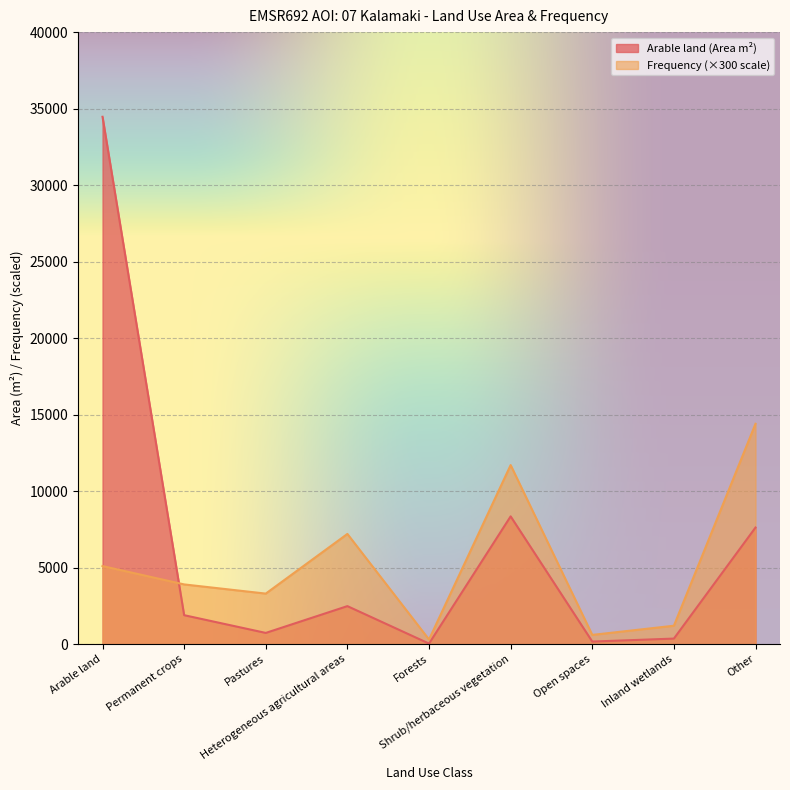

At which label is Arable land closest to 17249?

Shrub/herbaceous vegetation